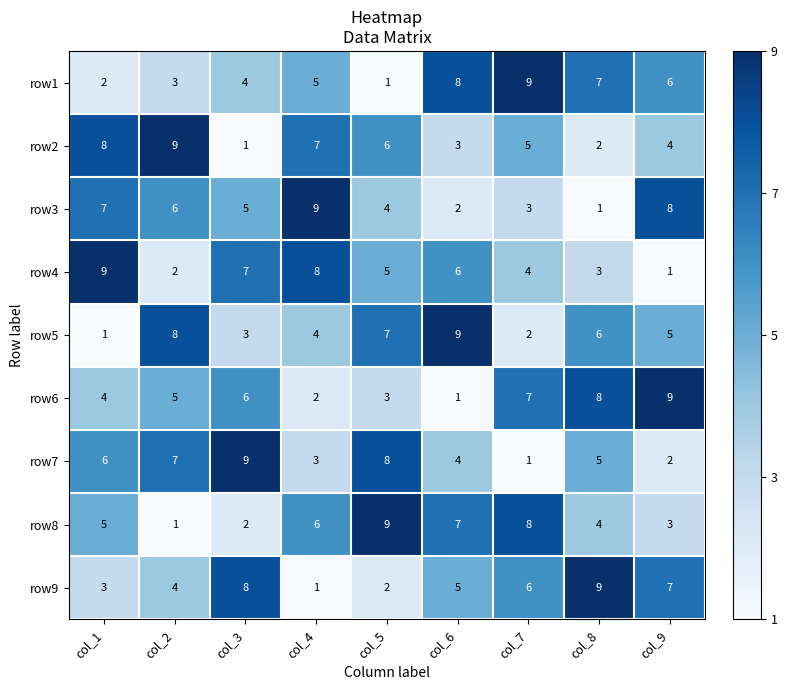

How many distinct data groups are displayed?

9